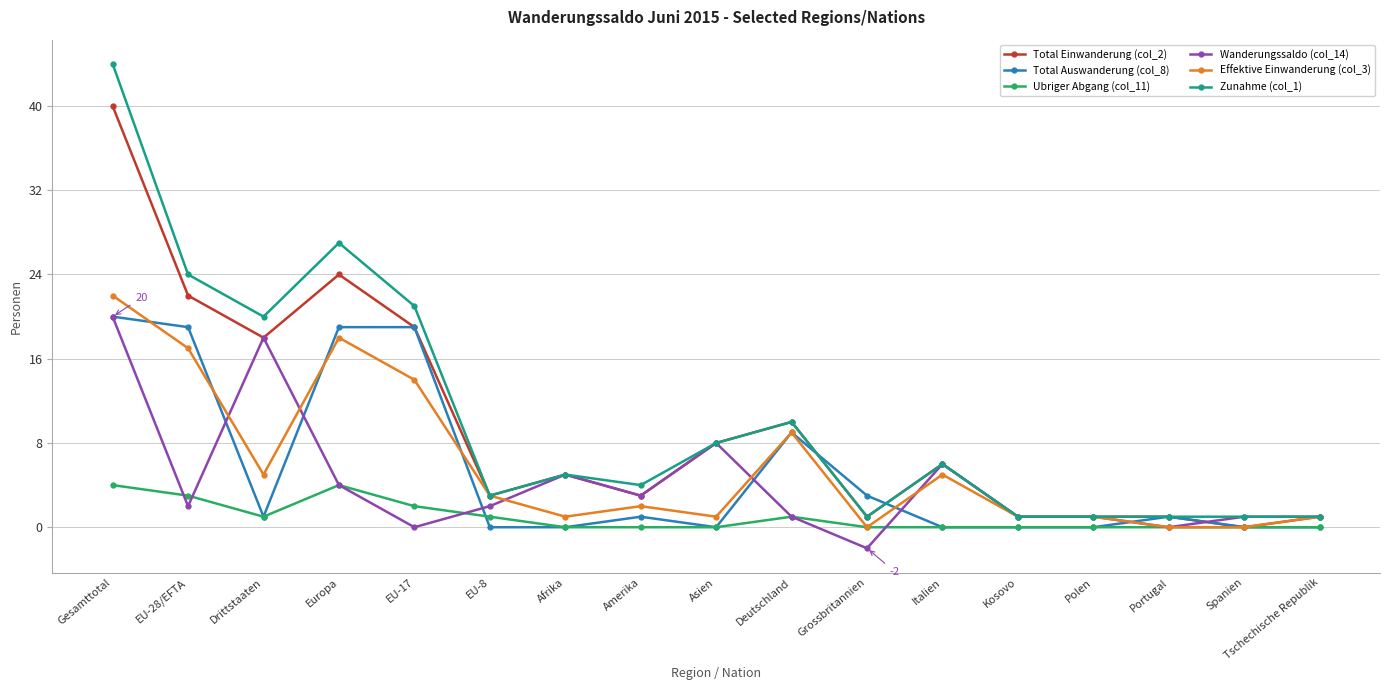

Where is the first local maximum for Wanderungssaldo (col_14)?

Drittstaaten